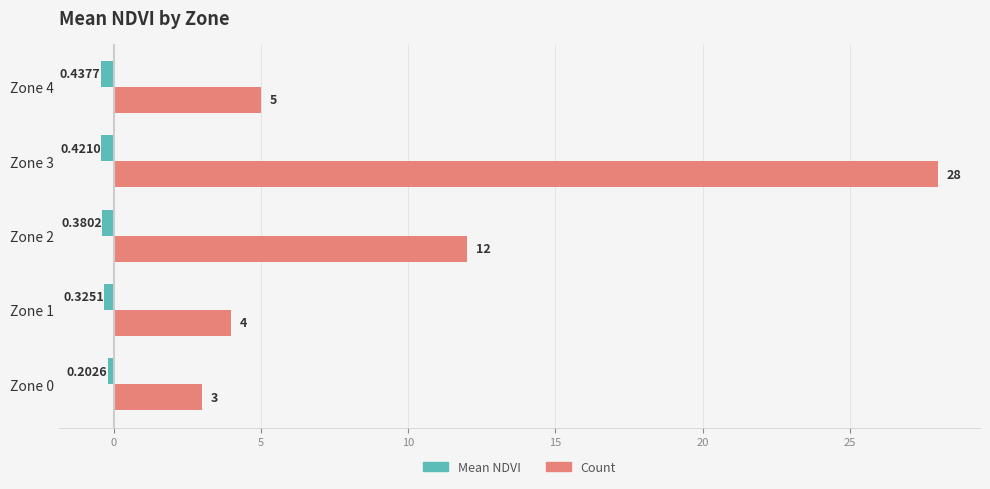

Which series has the largest total across all categories?

Count